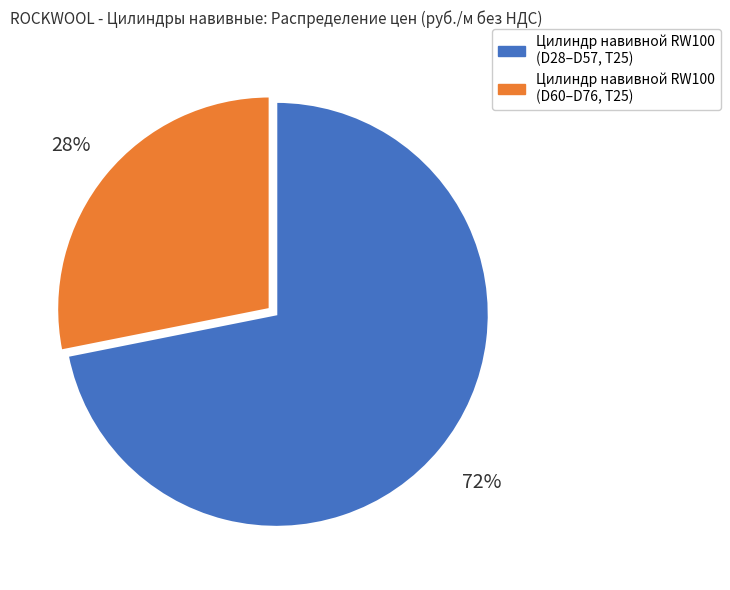

To the nearest percent, what is the average slice percentage?

50%